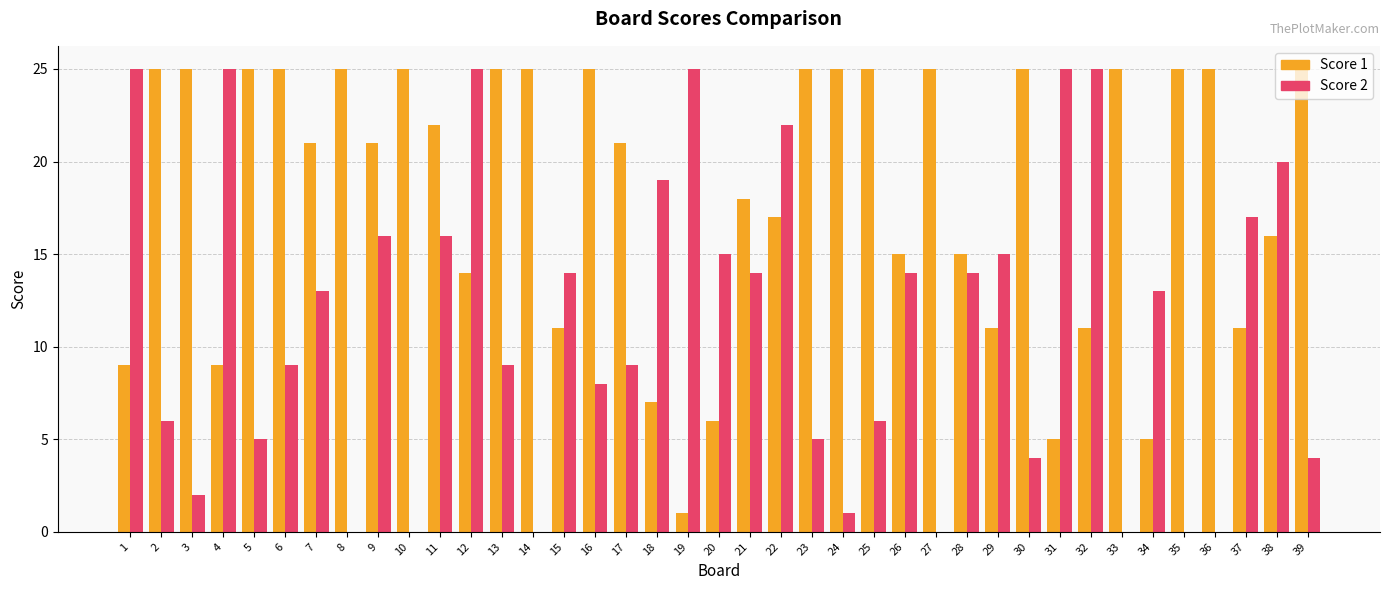

What is the difference between the Score 1 values at 11 and 32?

11